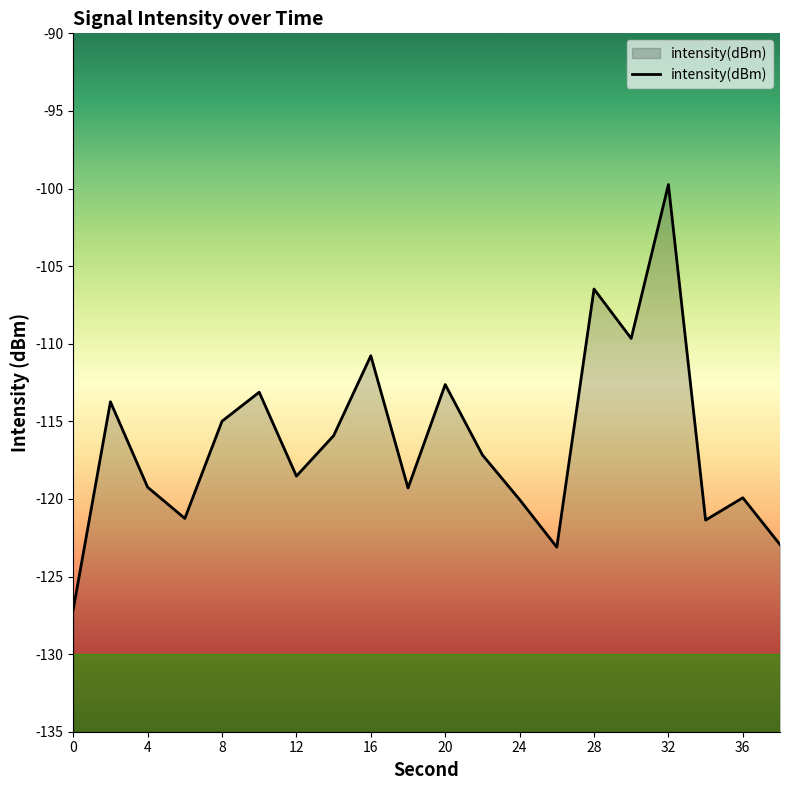

The chart shows a value of -60.8 at 32. True or false?

False